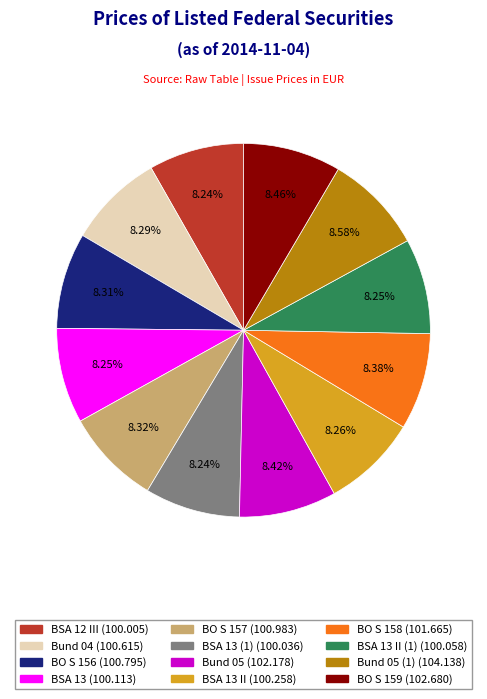

Is there a majority slice in this chart?

No